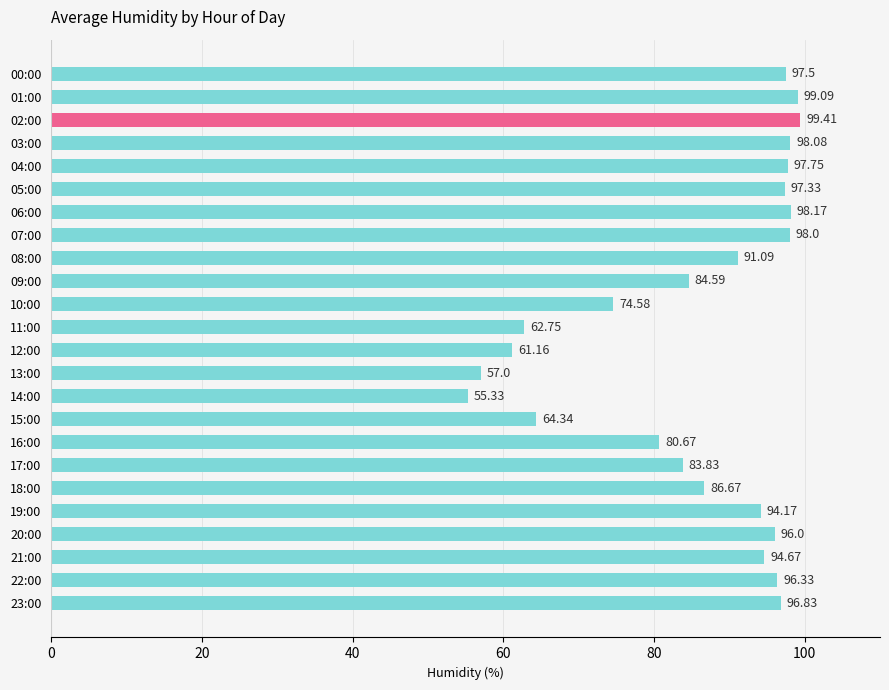

What is the maximum value shown in the chart?

99.4